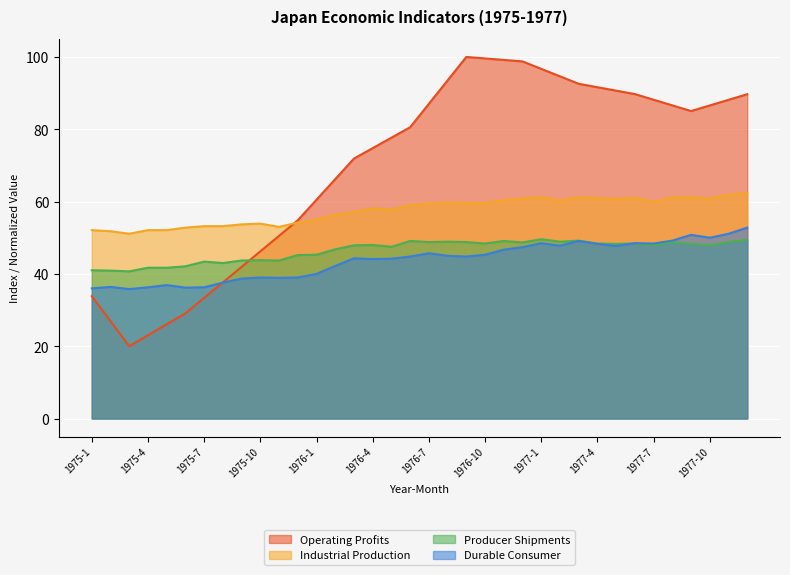

The value of Producer Shipments at 1976-6 is 49.1. True or false?

True